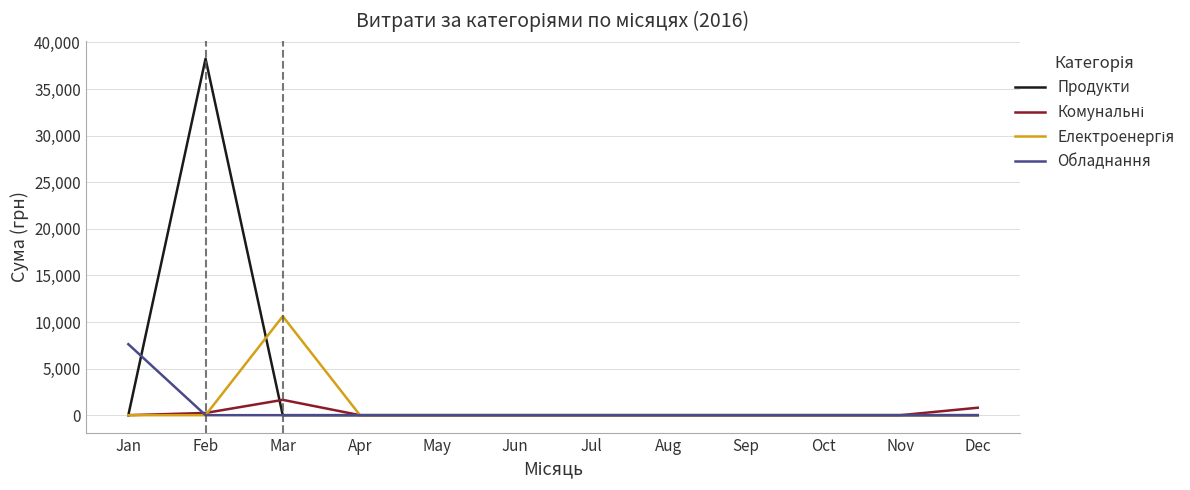

The value of Обладнання at Apr is -3395.0. True or false?

False